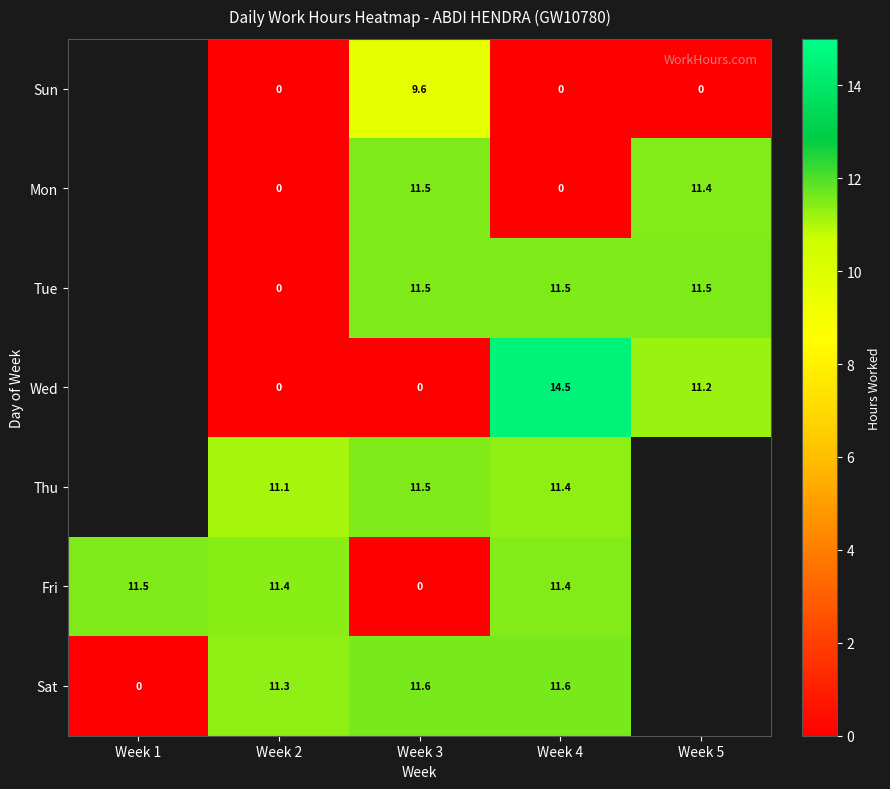

What is the sum of the Sat values at Week 2 and Week 3?

22.9